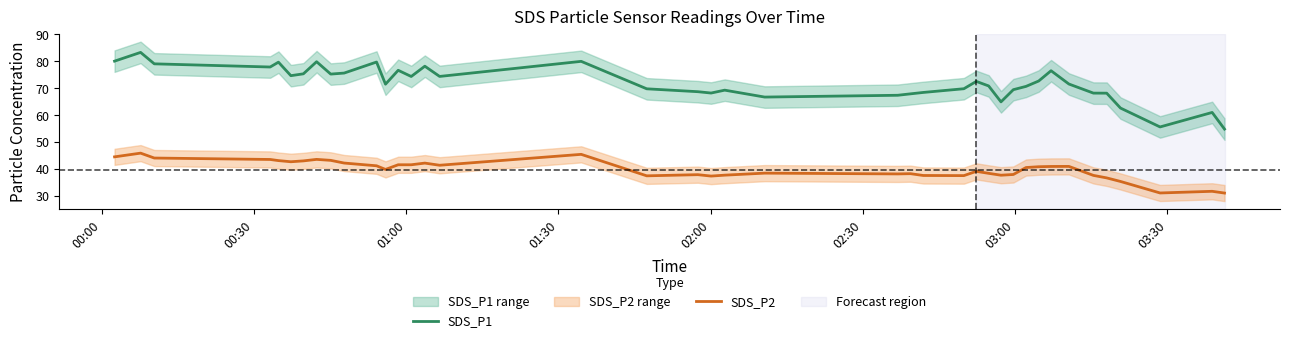

True or false: SDS_P1 and SDS_P2 cross at least once.

False